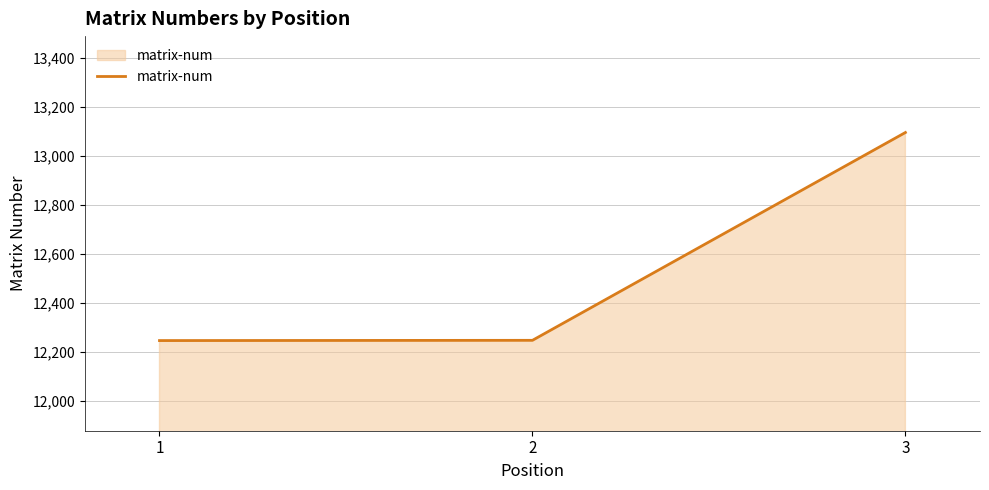

What is the minimum value shown in the chart?

12247